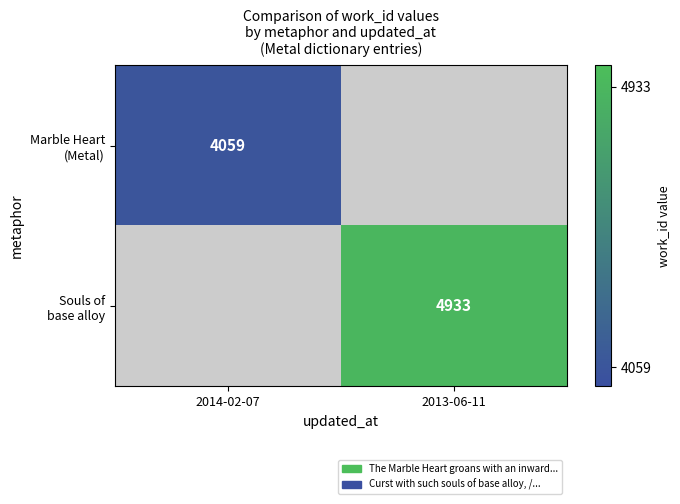

Where is Marble Heart (Metal) nearest to the value 4059?

2014-02-07